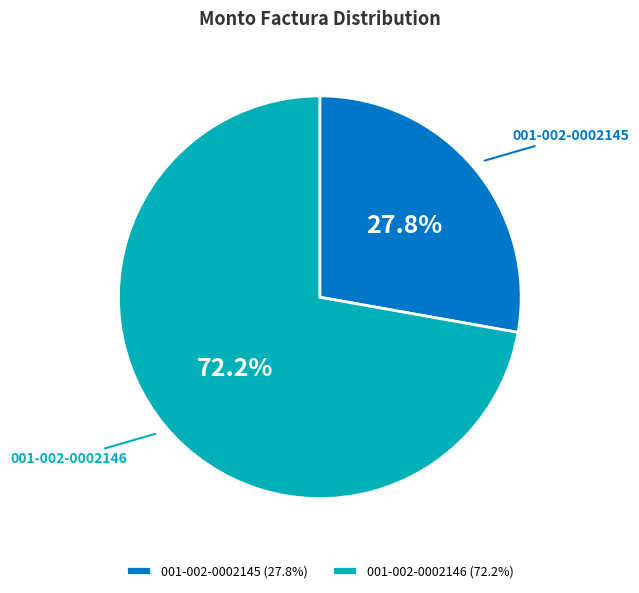

Does any single category account for the majority?

Yes